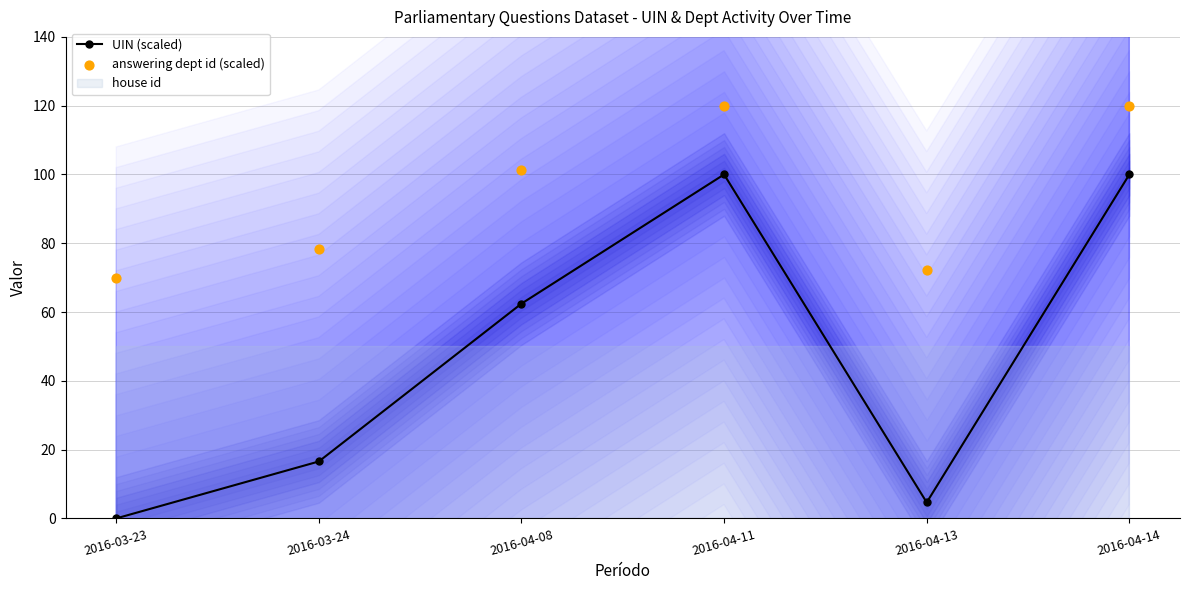

Is the value of UIN (scaled) at 2016-04-14 greater than the value of answering dept id (scaled) at 2016-04-13?

Yes